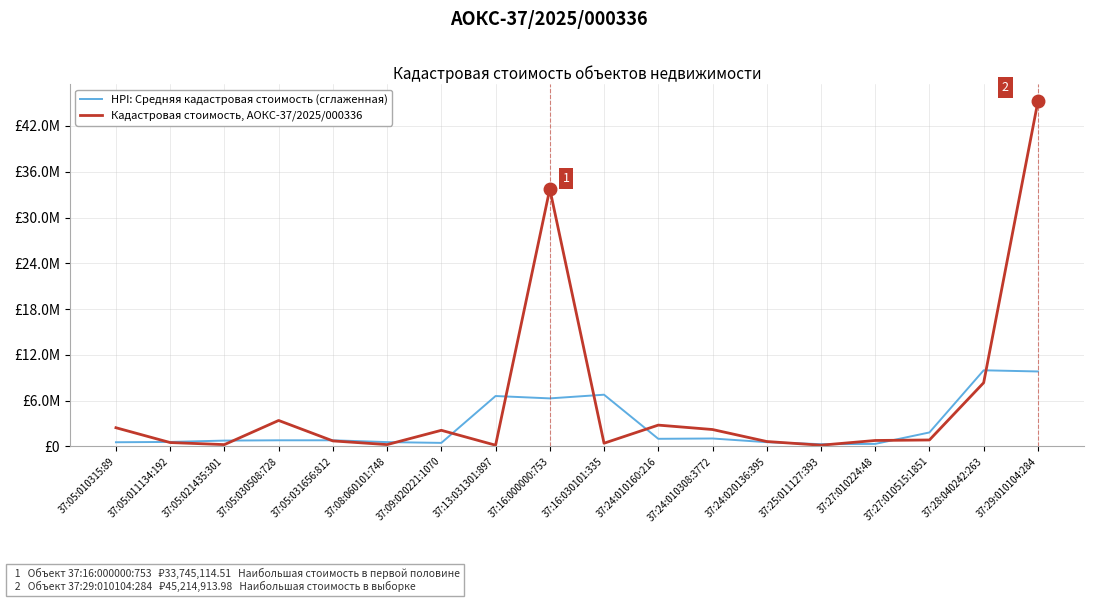

At which category does HPI: Средняя кадастровая стоимость (сглаженная) reach its first local peak?

37:05:031656:812